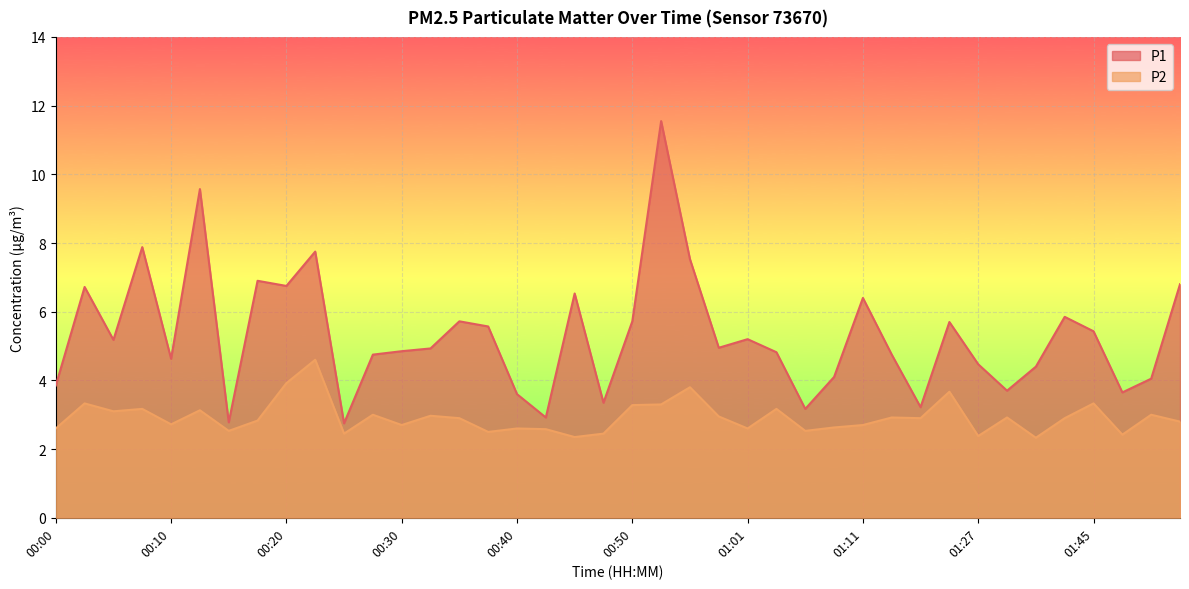

What is the total value across all series at 01:50?

7.0